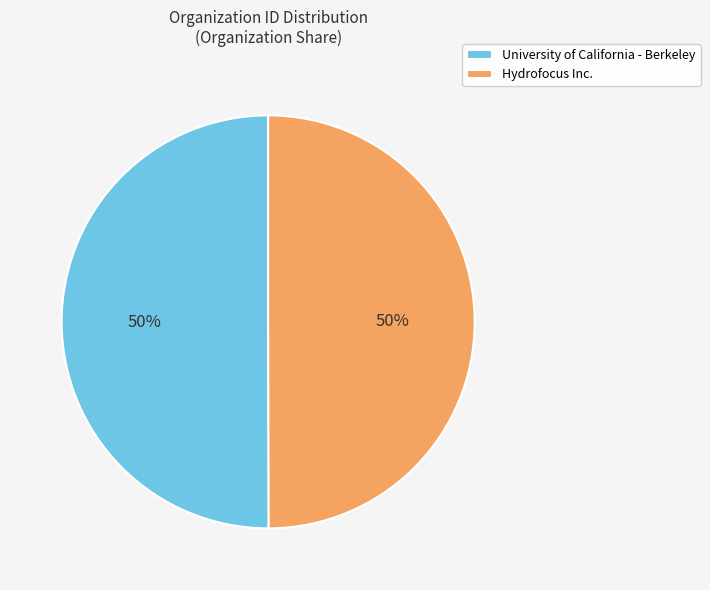

Approximately how many times larger is the value at University of California - Berkeley compared to Hydrofocus Inc.?

1.0